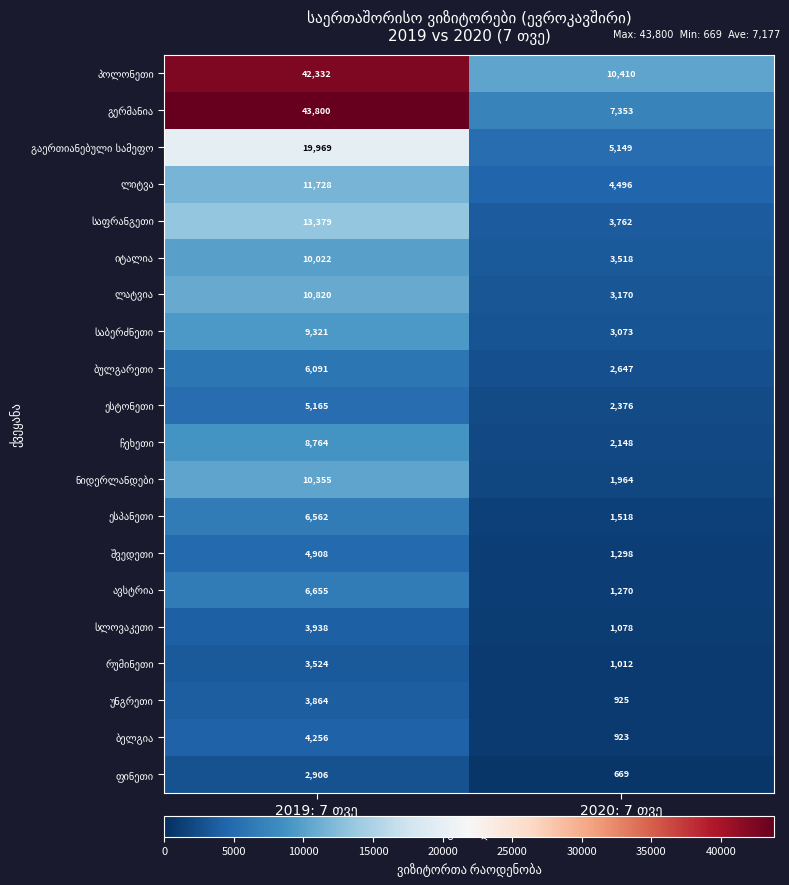

What is the greatest value displayed?

43800